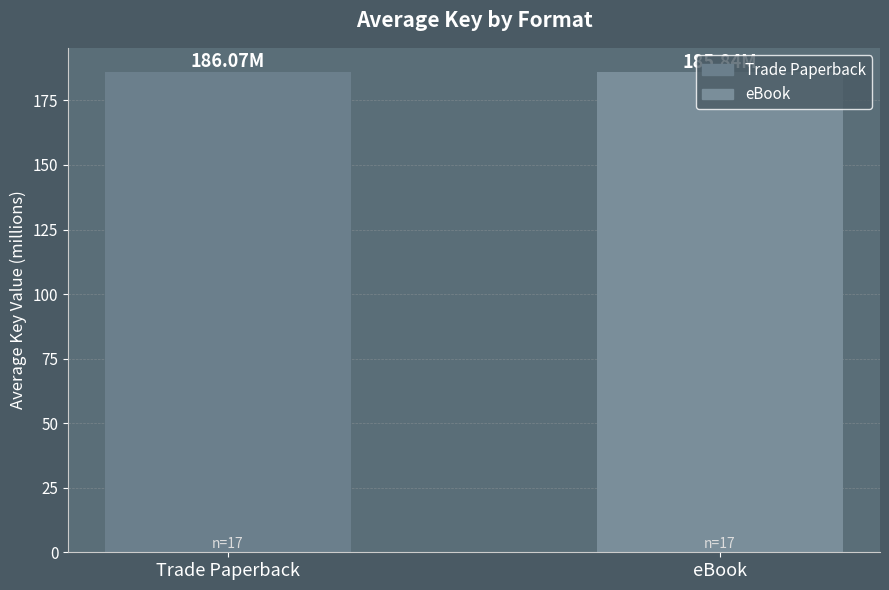

What is the sum of the values at Trade Paperback and eBook?

371.9